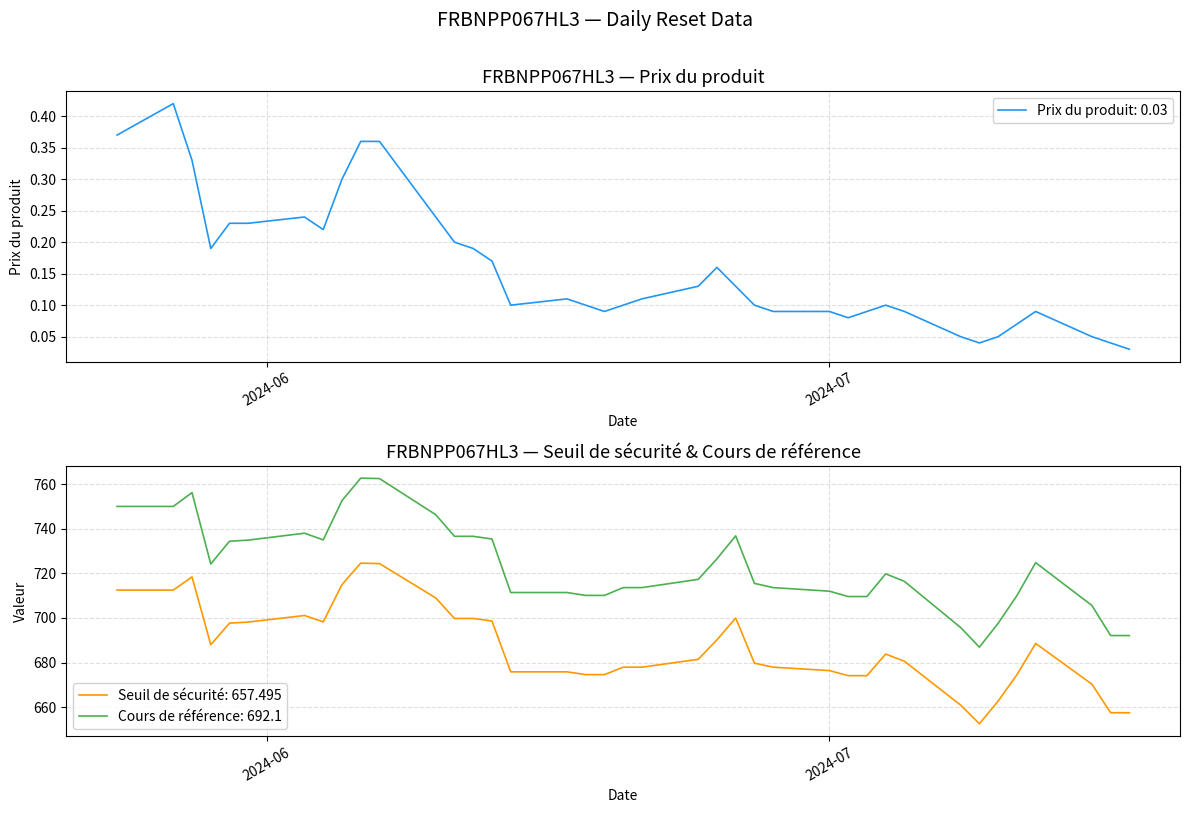

What is the difference between the maximum and minimum values in the Cours de référence series?

75.8